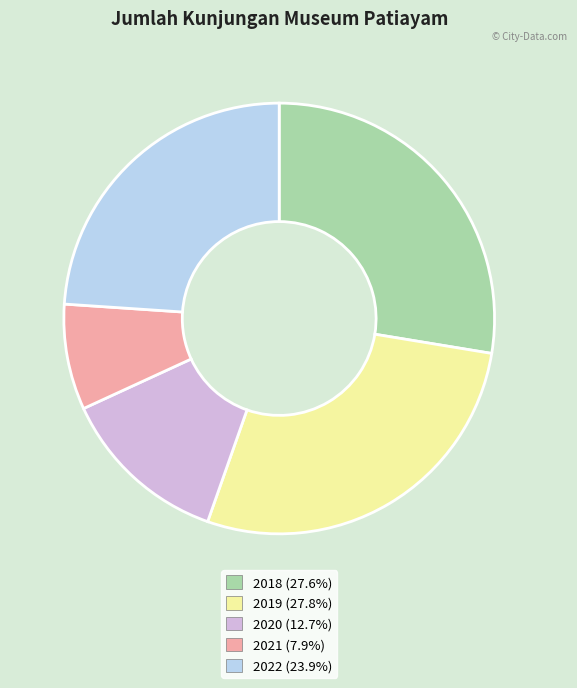

How many slices are in this pie chart?

5